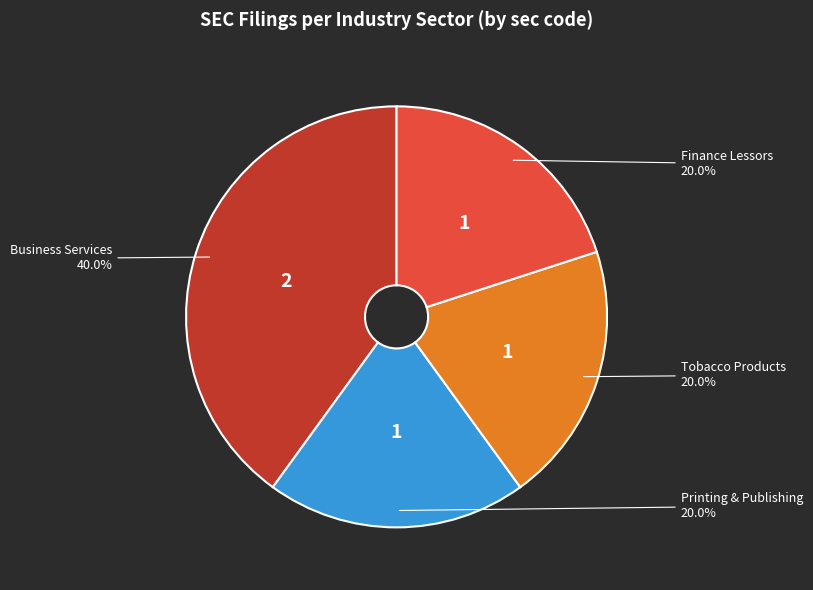

Is there a majority slice in this chart?

No